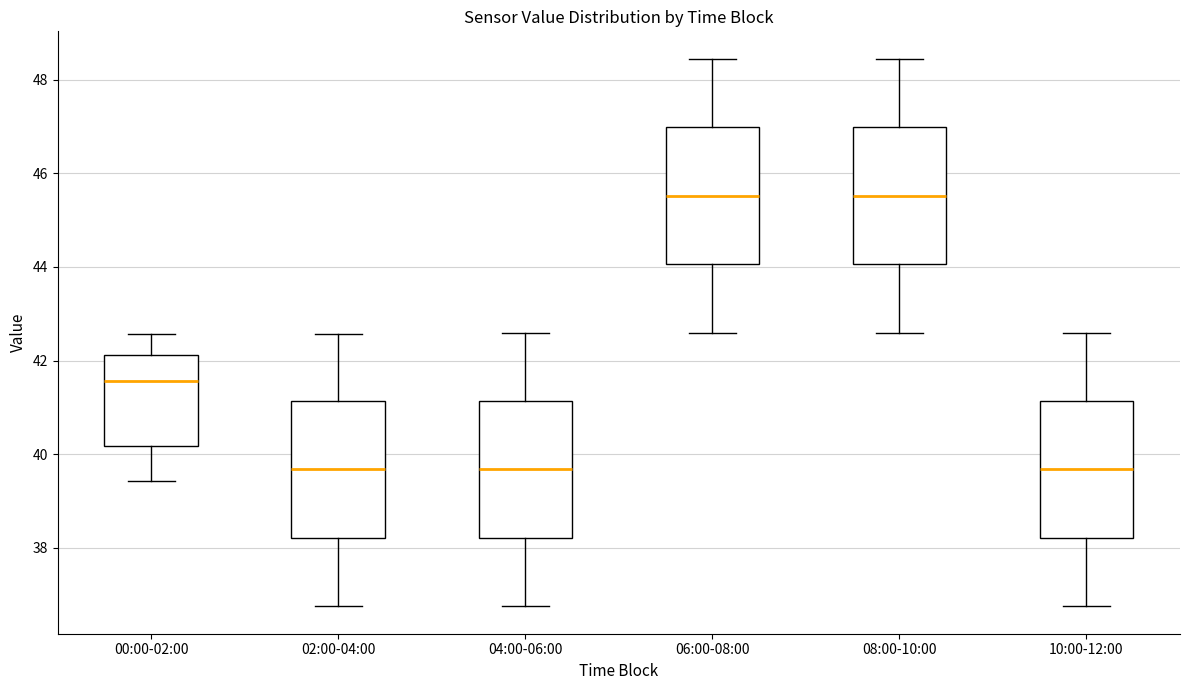

Reading left to right, read every box against the y-axis: the position of its median line, the range the box covers, and the ends of its whiskers. The values are not printed on the chart, so give them approximately, as read against the axis.

00:00-02:00: median 41.6, box 40.2 to 42.2, whiskers 39.4 to 42.6
02:00-04:00: median 39.6, box 38.2 to 41.2, whiskers 36.8 to 42.6
04:00-06:00: median 39.6, box 38.2 to 41.2, whiskers 36.8 to 42.6
06:00-08:00: median 45.6, box 44.0 to 47.0, whiskers 42.6 to 48.4
08:00-10:00: median 45.6, box 44.0 to 47.0, whiskers 42.6 to 48.4
10:00-12:00: median 39.6, box 38.2 to 41.2, whiskers 36.8 to 42.6